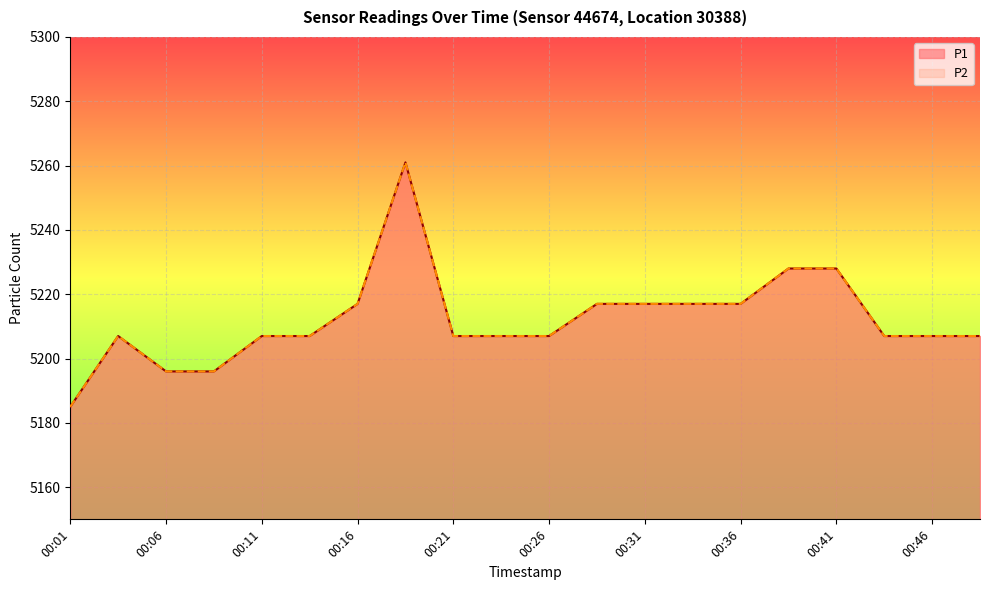

What is the value of the P1 point at the 10th from the left?

5207